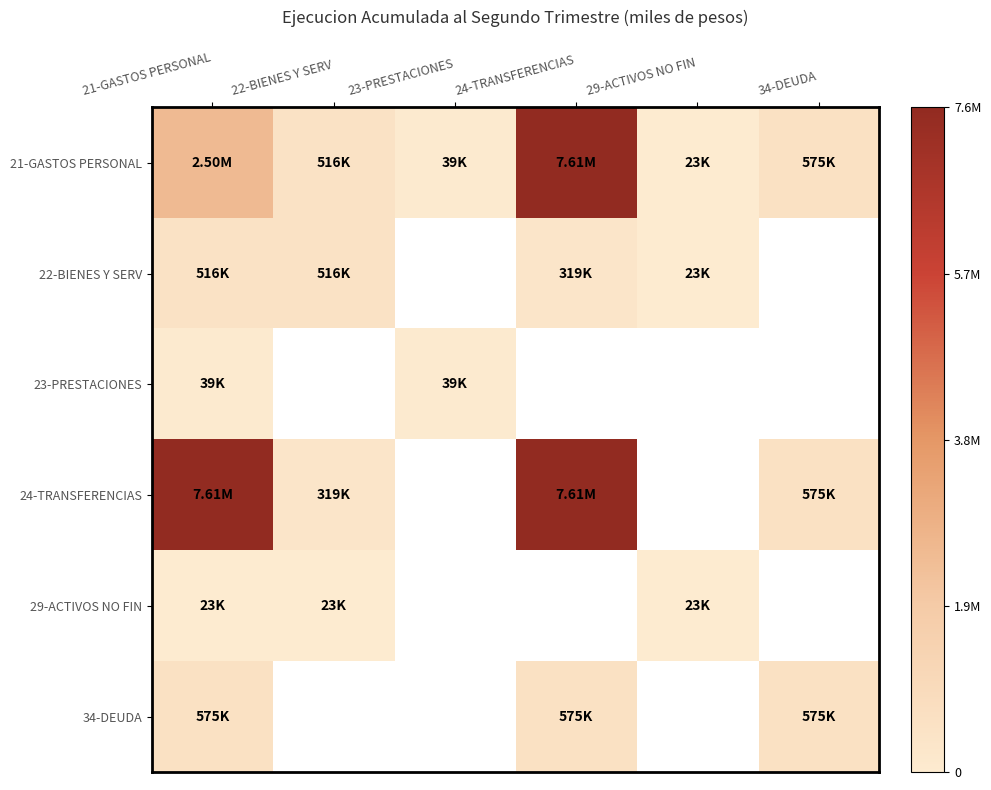

Reading left to right, what are all the values shown in this chart?

21-GASTOS PERSONAL: 21-GASTOS PERSONAL=2501083	22-BIENES Y SERV=515774	23-PRESTACIONES=39026	24-TRANSFERENCIAS=7609450	29-ACTIVOS NO FIN=22645	34-DEUDA=575482
22-BIENES Y SERV: 21-GASTOS PERSONAL=515774	22-BIENES Y SERV=515774	23-PRESTACIONES=0	24-TRANSFERENCIAS=319332	29-ACTIVOS NO FIN=22645	34-DEUDA=0
23-PRESTACIONES: 21-GASTOS PERSONAL=39026	22-BIENES Y SERV=0	23-PRESTACIONES=39026	24-TRANSFERENCIAS=0	29-ACTIVOS NO FIN=0	34-DEUDA=0
24-TRANSFERENCIAS: 21-GASTOS PERSONAL=7609450	22-BIENES Y SERV=319332	23-PRESTACIONES=0	24-TRANSFERENCIAS=7609450	29-ACTIVOS NO FIN=0	34-DEUDA=575482
29-ACTIVOS NO FIN: 21-GASTOS PERSONAL=22645	22-BIENES Y SERV=22645	23-PRESTACIONES=0	24-TRANSFERENCIAS=0	29-ACTIVOS NO FIN=22645	34-DEUDA=0
34-DEUDA: 21-GASTOS PERSONAL=575482	22-BIENES Y SERV=0	23-PRESTACIONES=0	24-TRANSFERENCIAS=575482	29-ACTIVOS NO FIN=0	34-DEUDA=575482